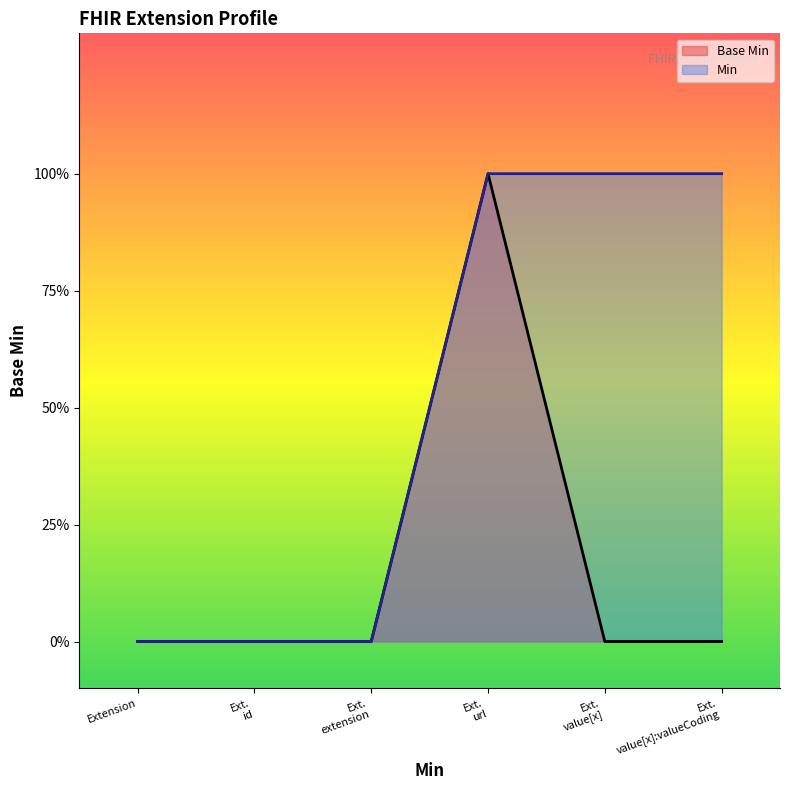

What is the greatest value displayed?

1